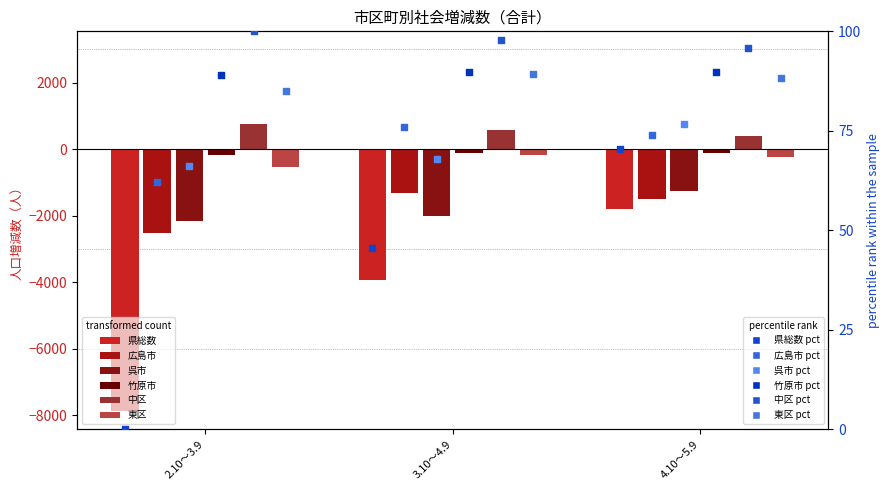

At how many categories does at least one series exceed -7664?

3